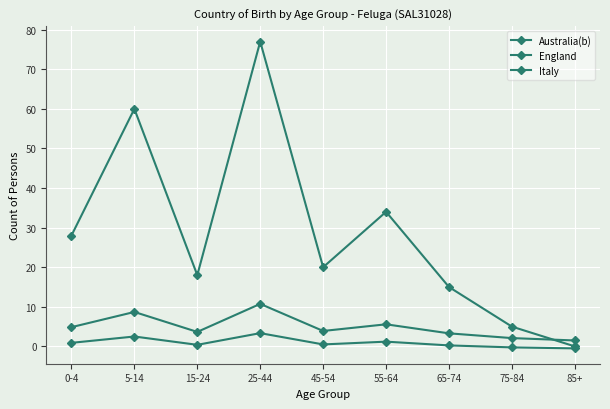

What is the total value across all series at 75-84?

6.8